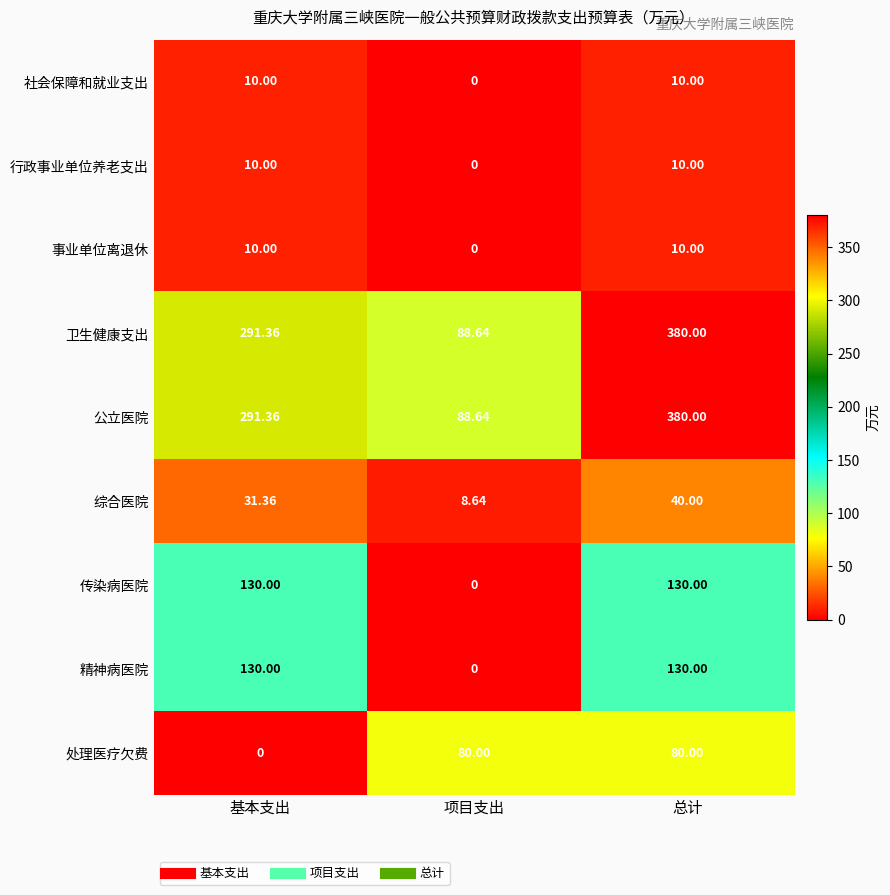

Is the value of 传染病医院 at 项目支出 greater than the value of 事业单位离退休 at 基本支出?

No